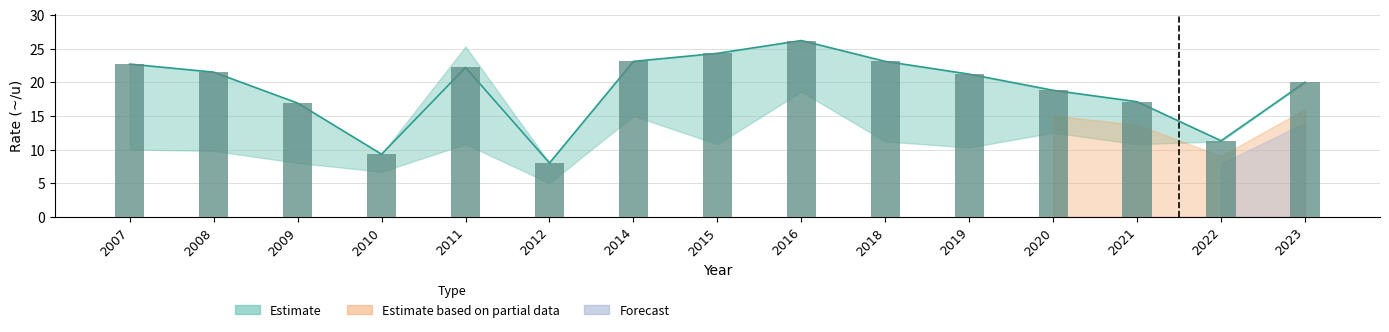

What is the maximum value shown in the chart?

26.2